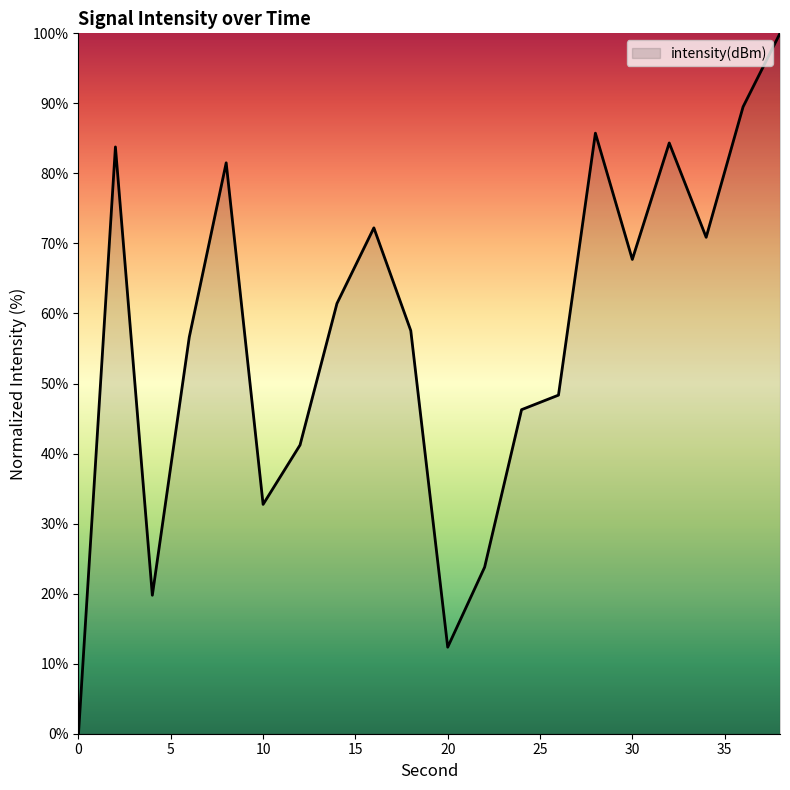

What is the difference between the maximum and minimum values?

100.0